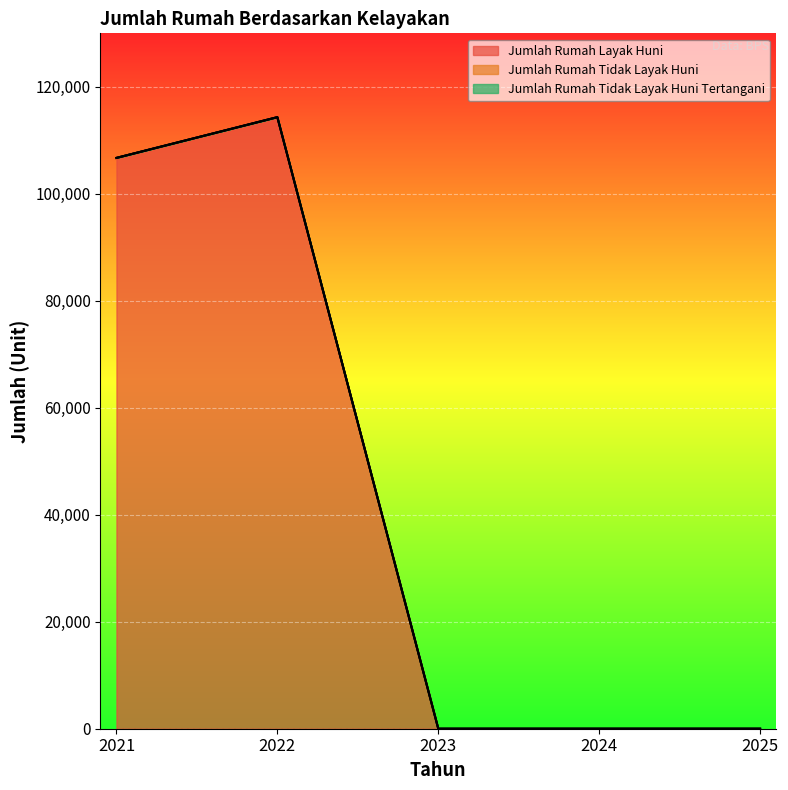

True or false: Jumlah Rumah Tidak Layak Huni has a value of 0 at 2024.

True